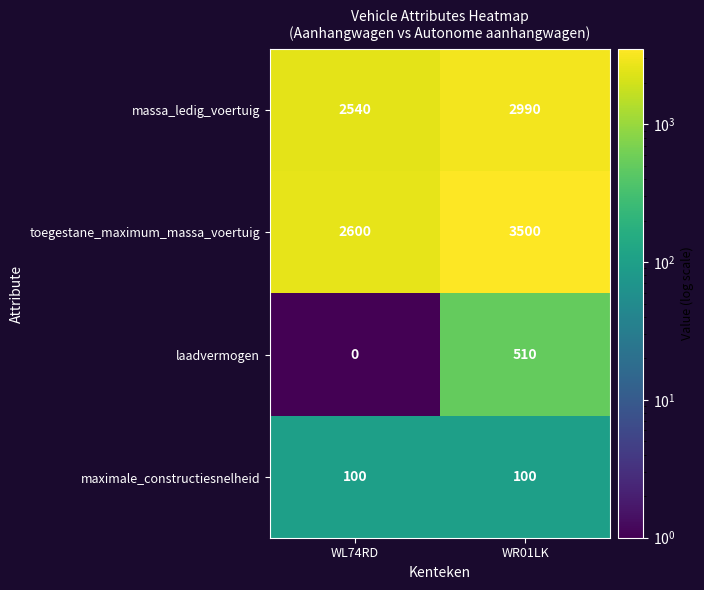

At WR01LK, list the series in order from smallest to largest.

maximale_constructiesnelheid, laadvermogen, massa_ledig_voertuig, toegestane_maximum_massa_voertuig